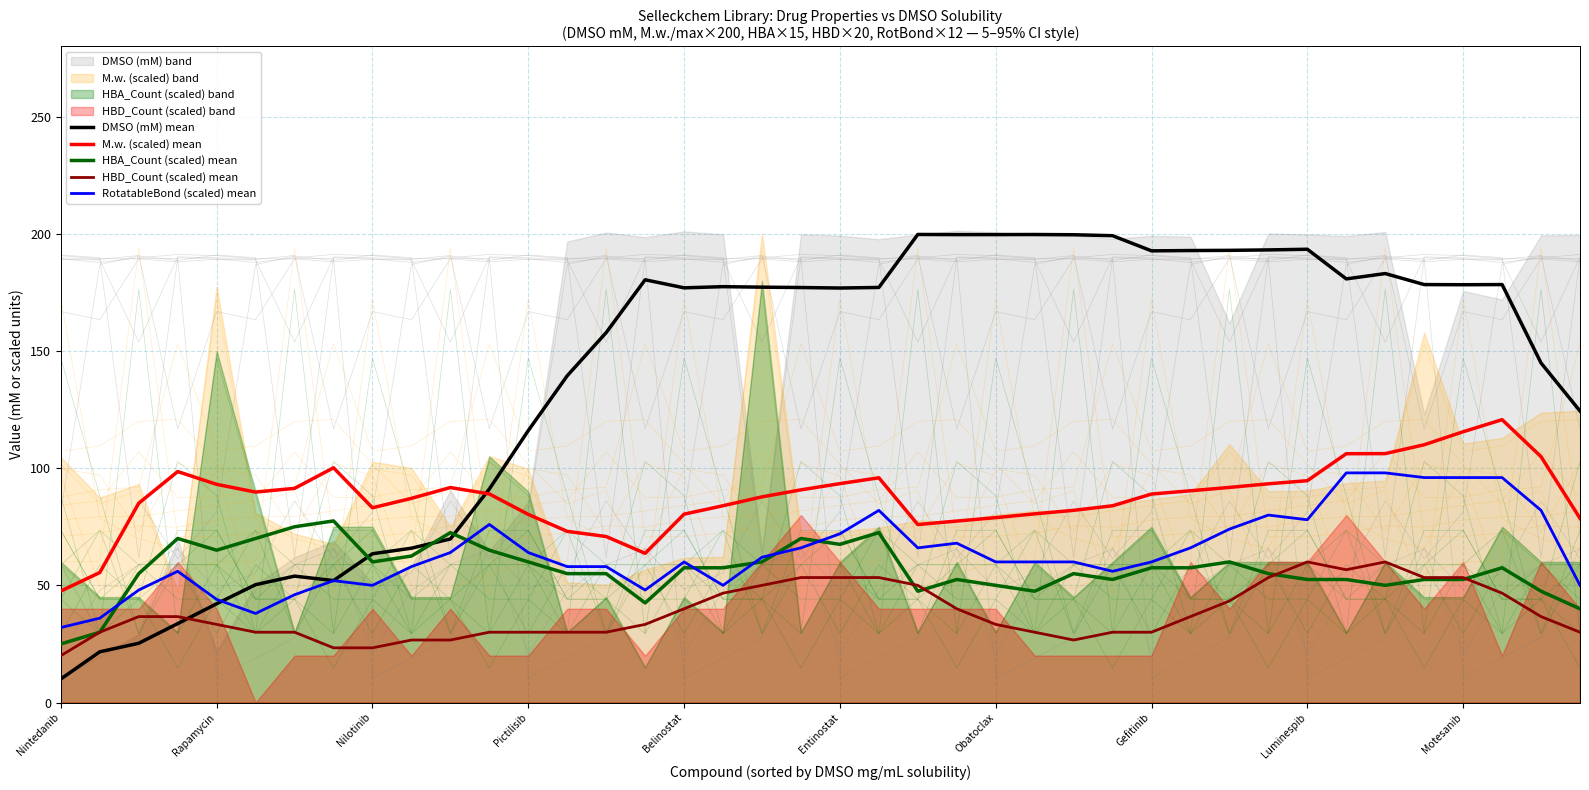

What value does the M.w. (scaled) mean series have at Entinostat?

93.4